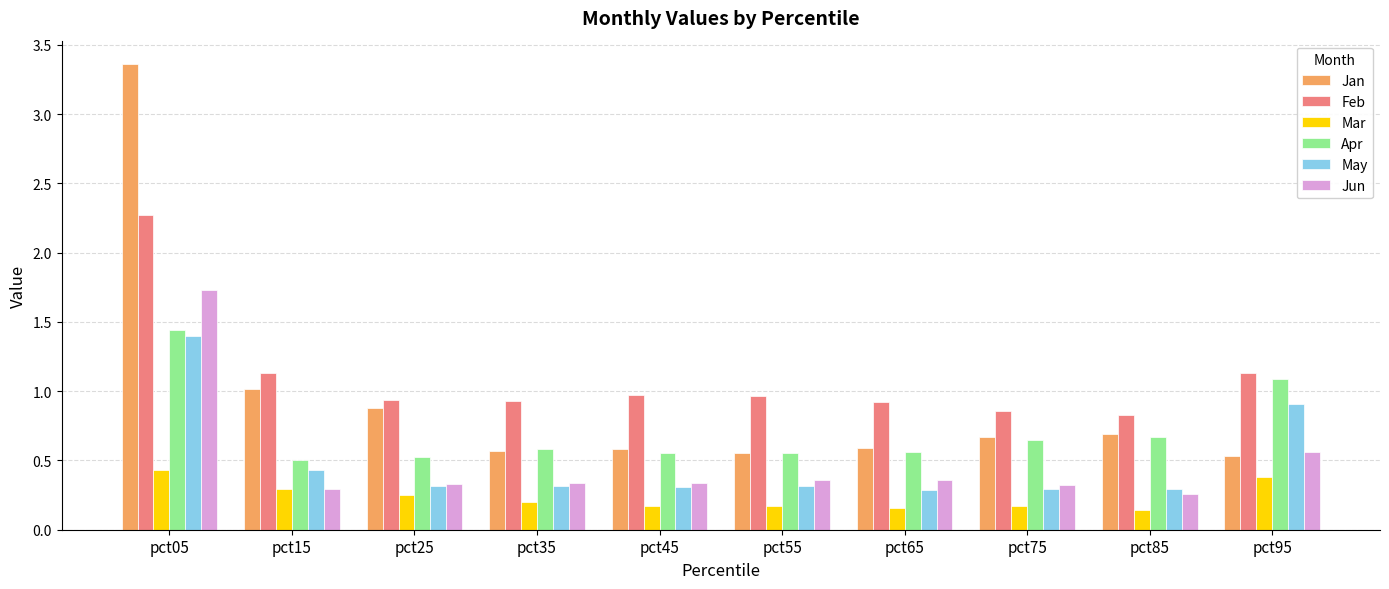

The value of Apr at pct45 is 0.9. True or false?

False